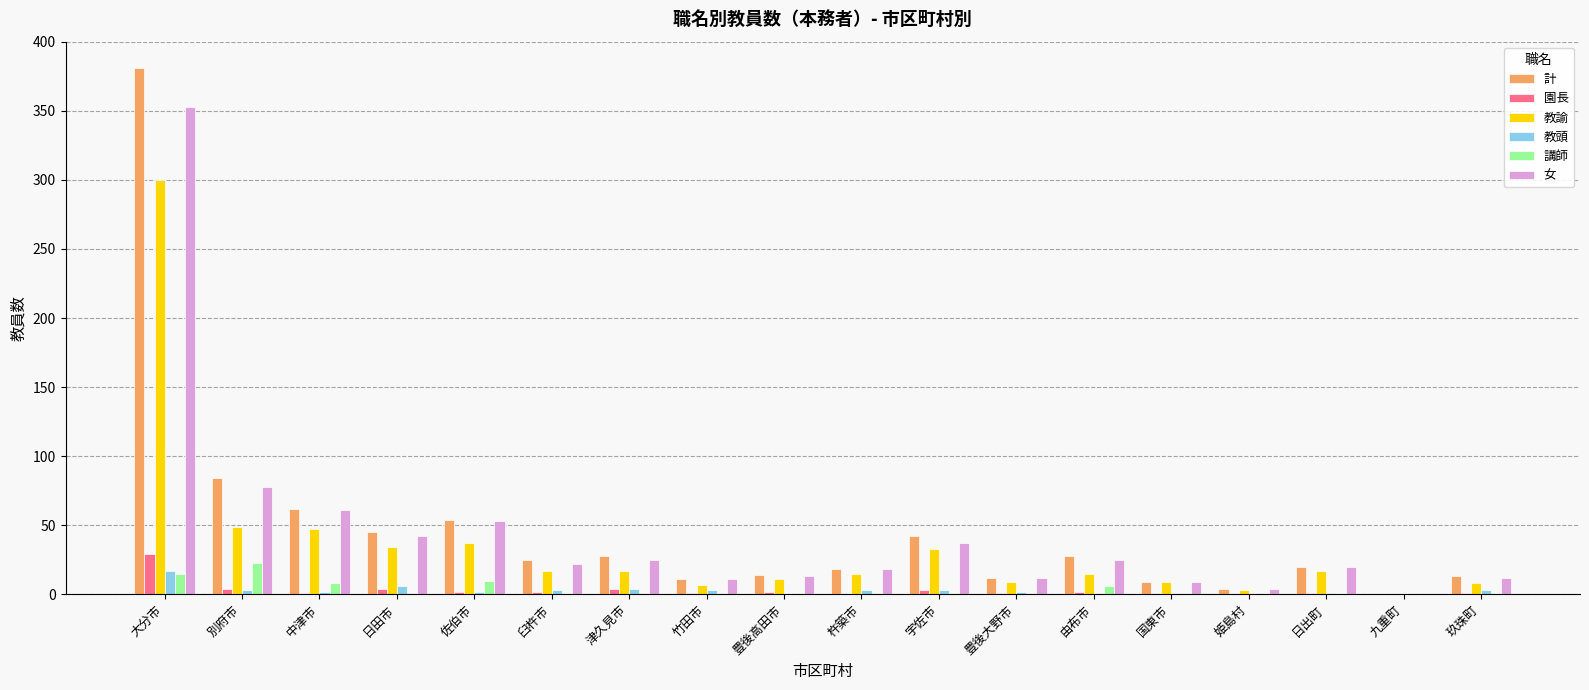

The value of 講師 at 臼杵市 is 14. True or false?

False